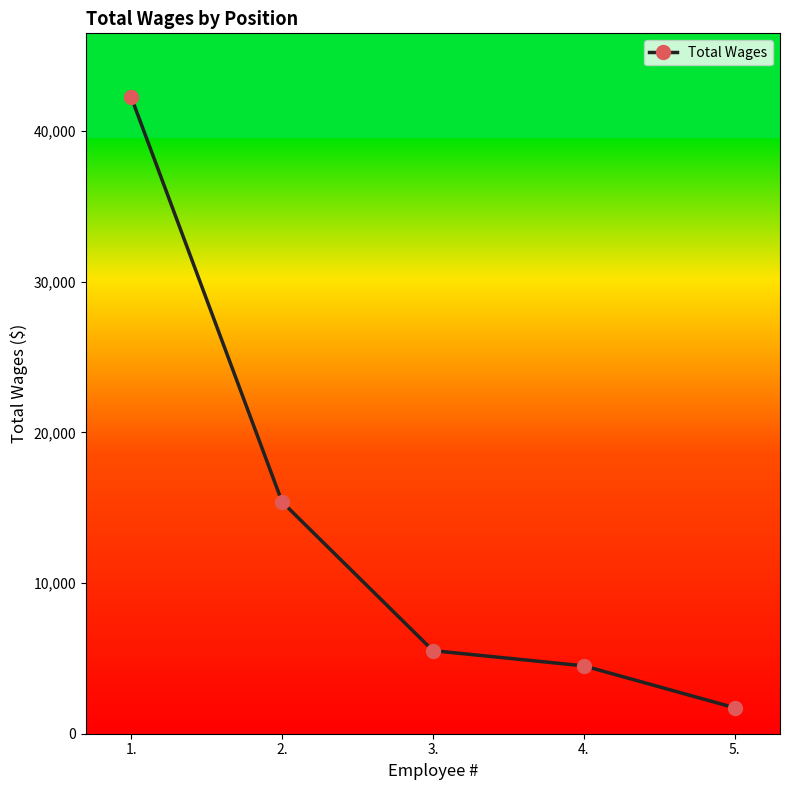

What position from the right is 5.?

1